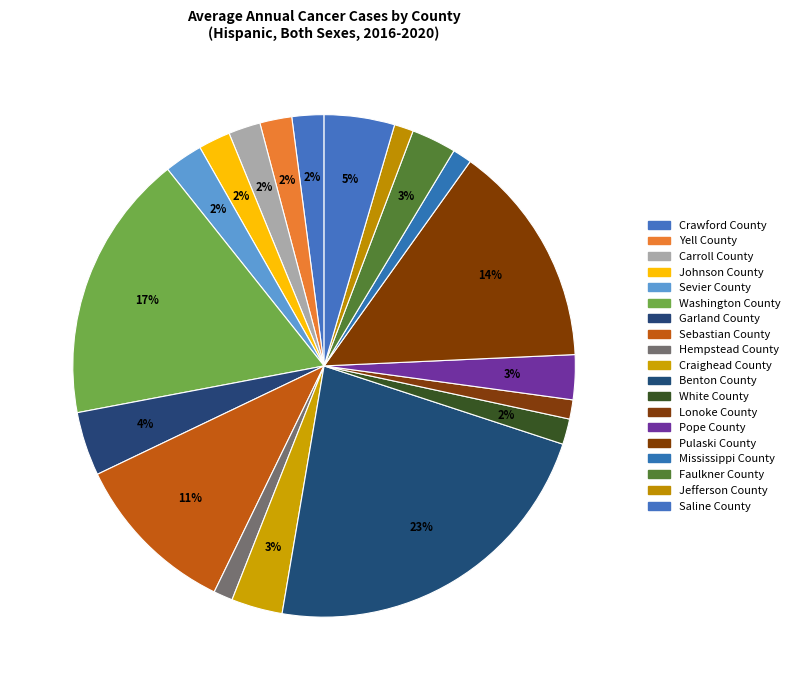

Count the number of slices in the pie.

19